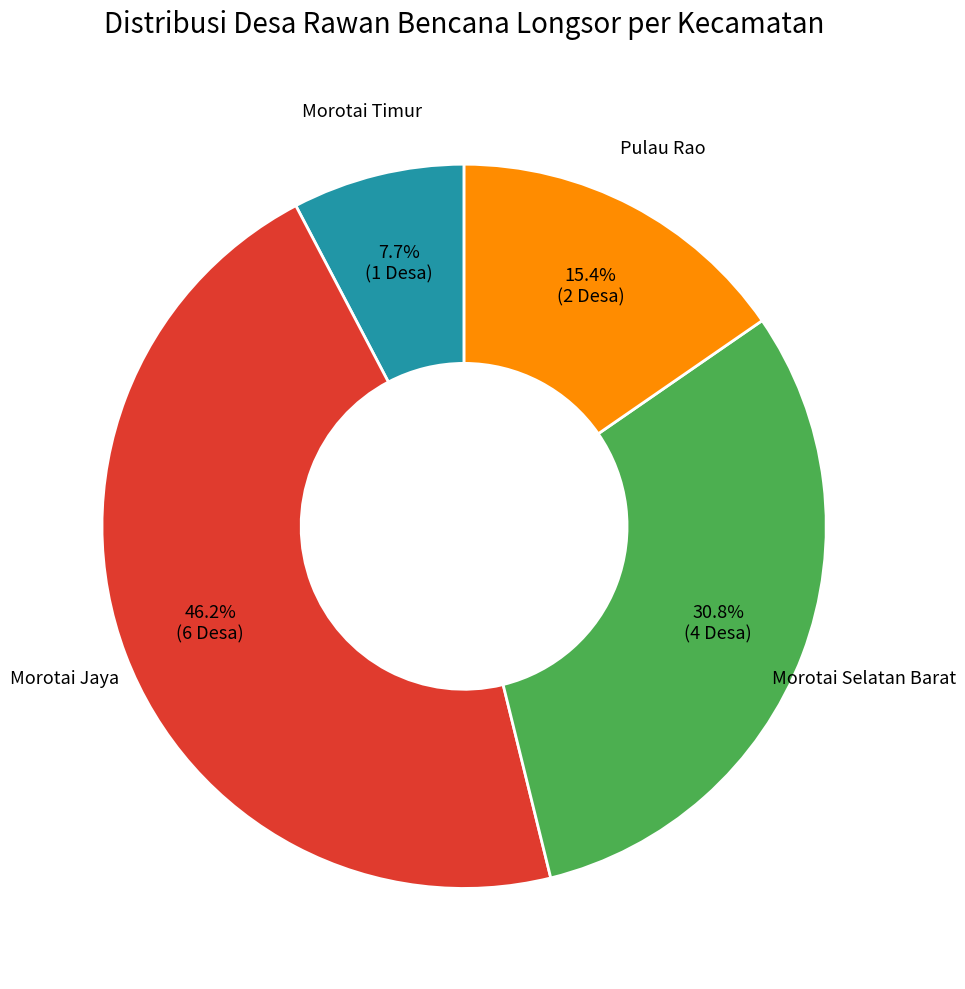

To the nearest percent, what is the average slice percentage?

25%